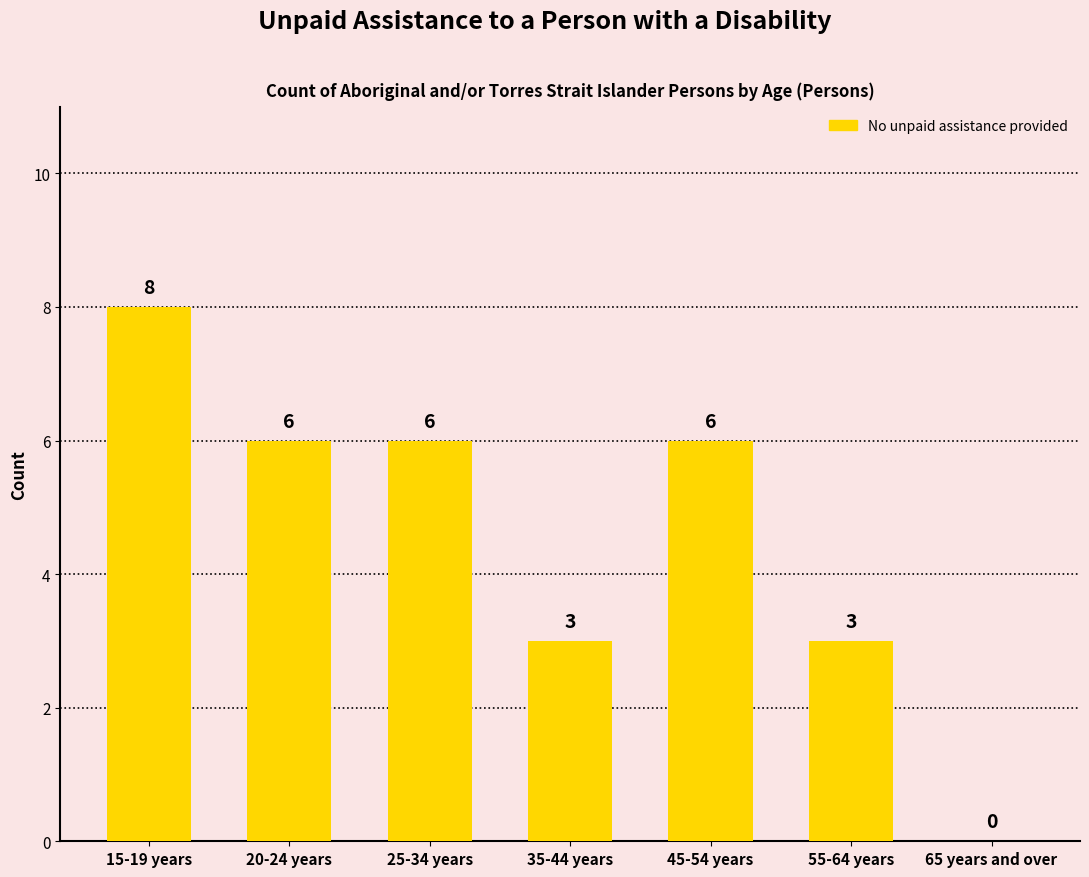

What is the greatest value displayed?

8